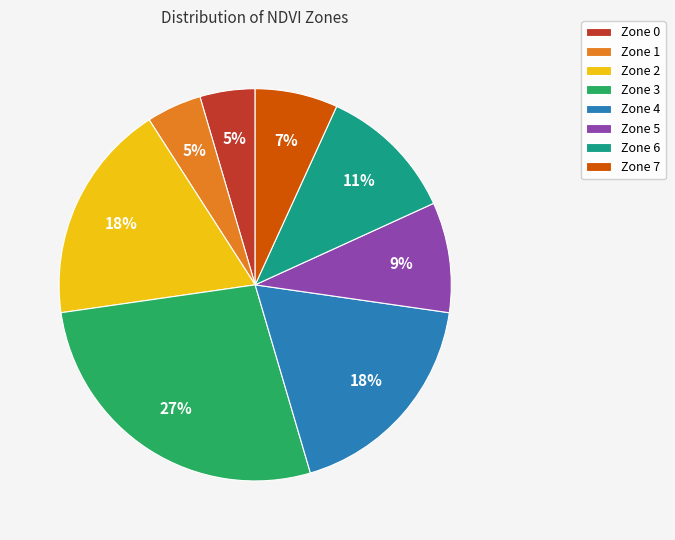

What is the ratio of the value at Zone 0 to the value at Zone 1?

1.0